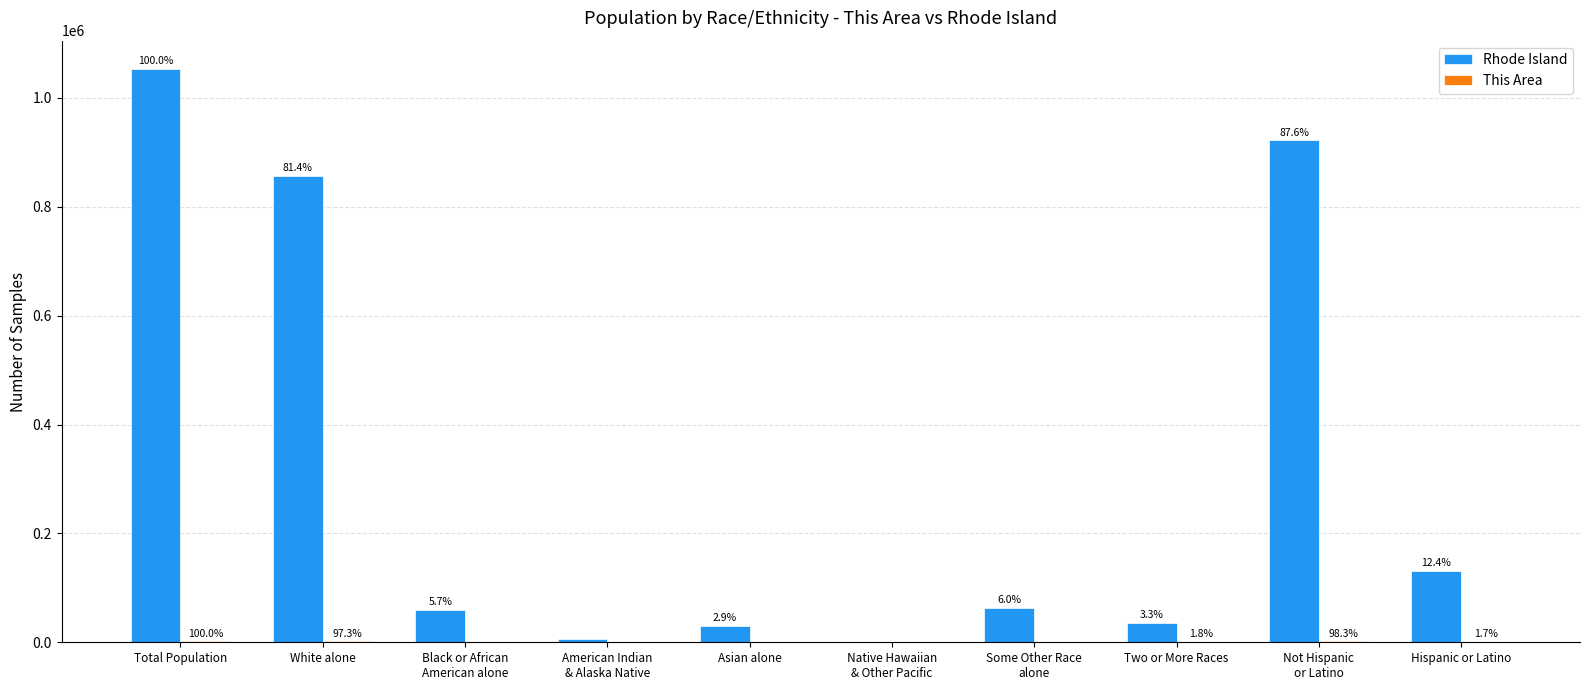

Which category has the highest value in the This Area series?

Total Population